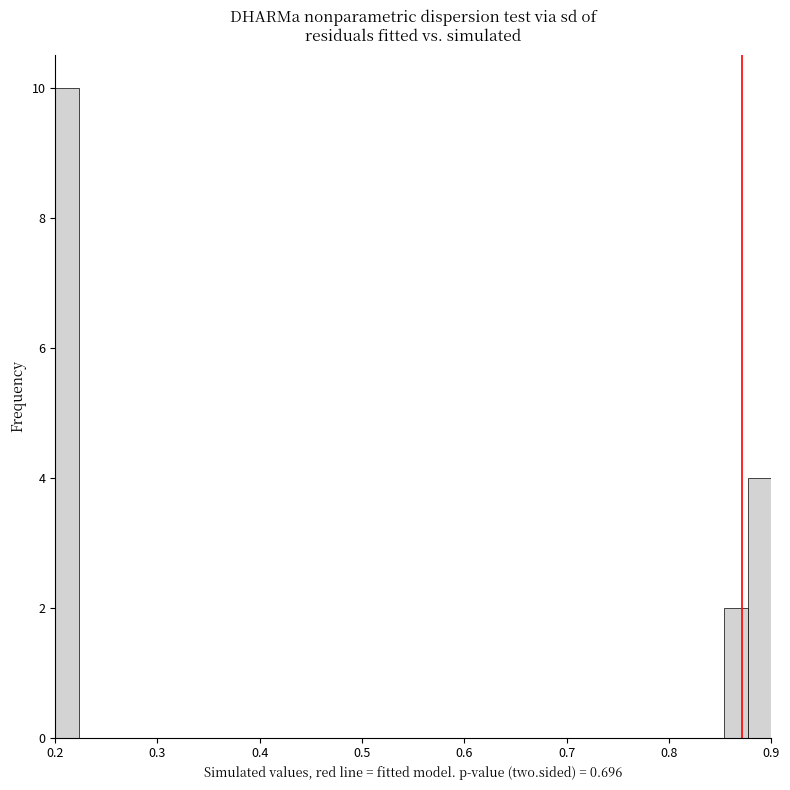

Around what value on the x-axis is the tallest bar? Give the approximate position of its centre, as read against the axis.

0.21